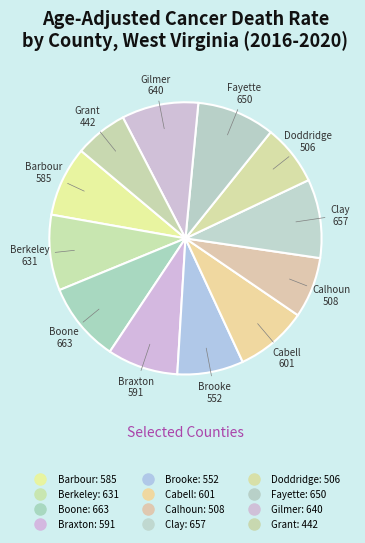

How many segments does this pie chart have?

12